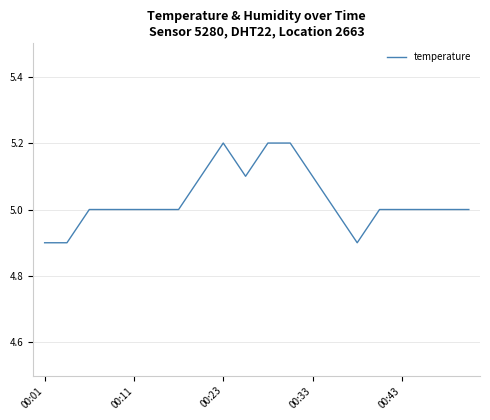

What is the minimum value shown in the chart?

4.9